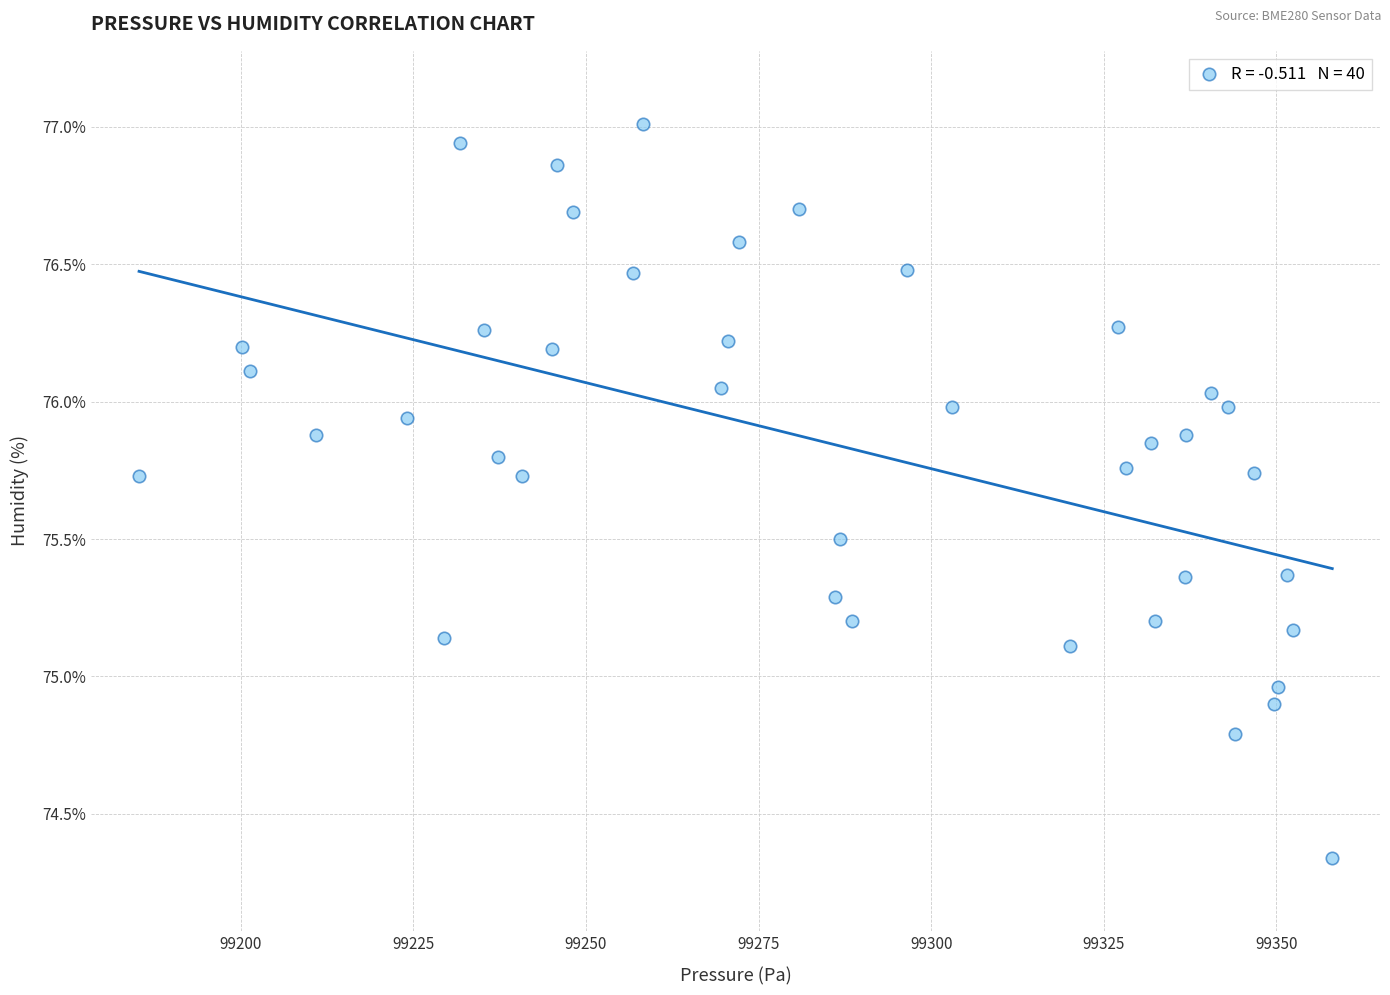

What is the range of X values (max minus min)?

172.8